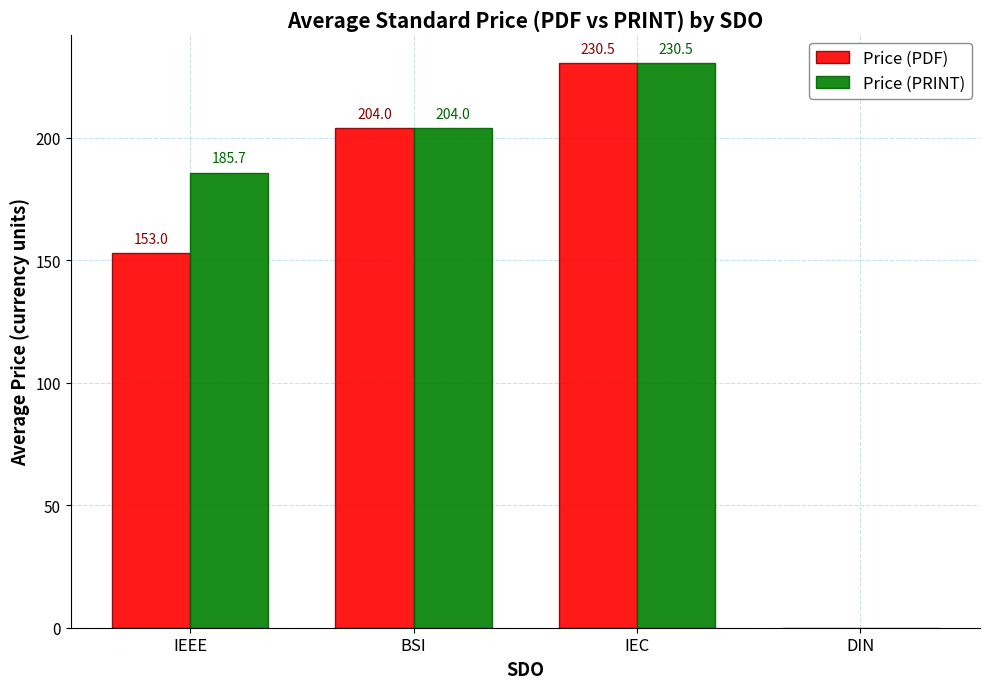

Which series has the largest total across all categories?

Price (PRINT)